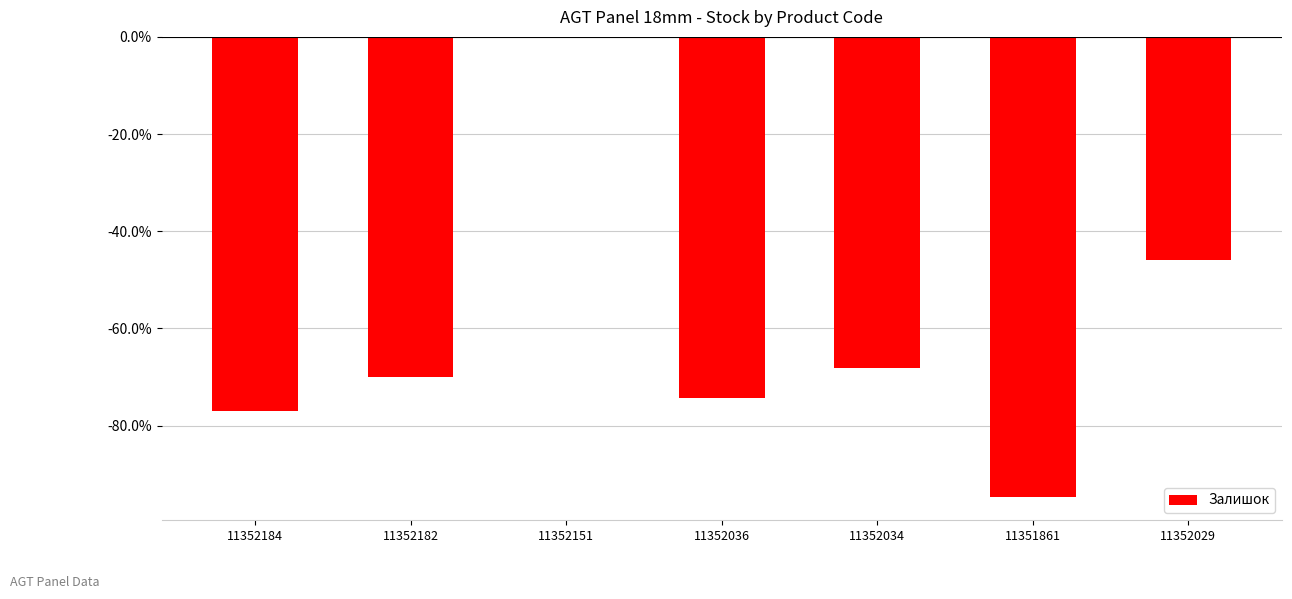

Reading left to right, transcribe all the data shown in this chart.

11352184=-77.0	11352182=-69.9	11352151=0.0	11352036=-74.3	11352034=-68.1	11351861=-94.7	11352029=-46.0